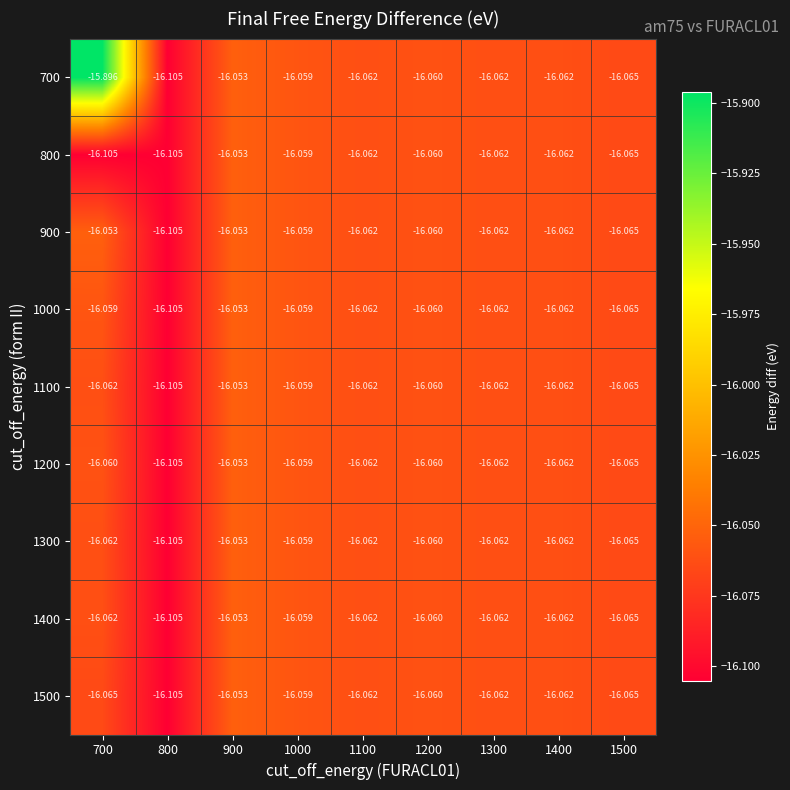

At which category is the sum across all series the highest?

700